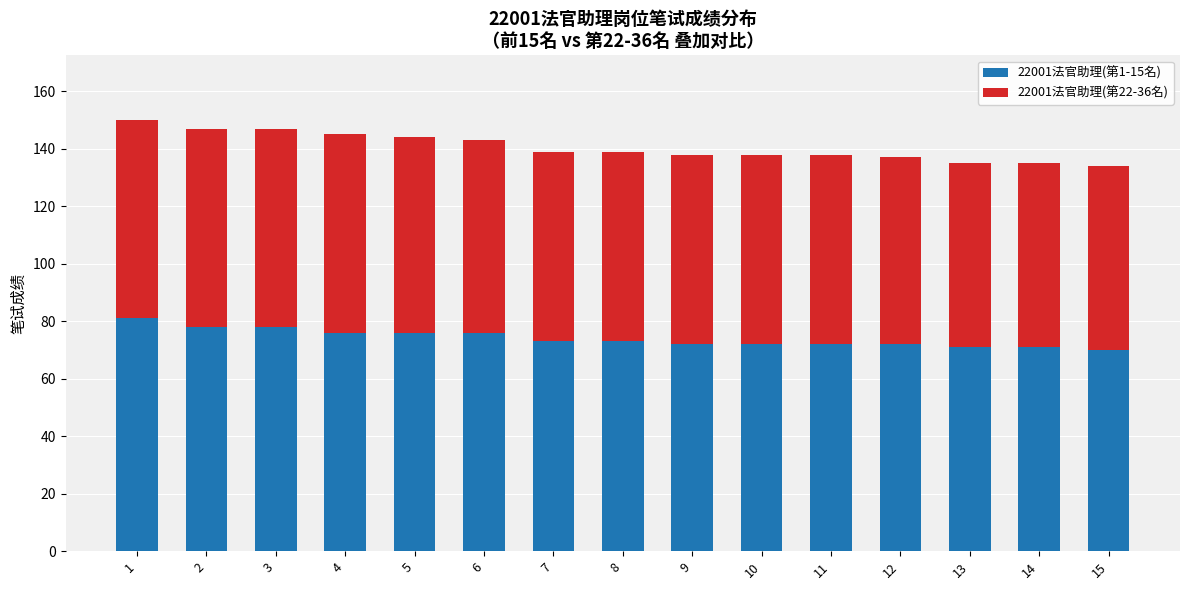

What is the lowest value of the 22001法官助理(第1-15名) series?

70